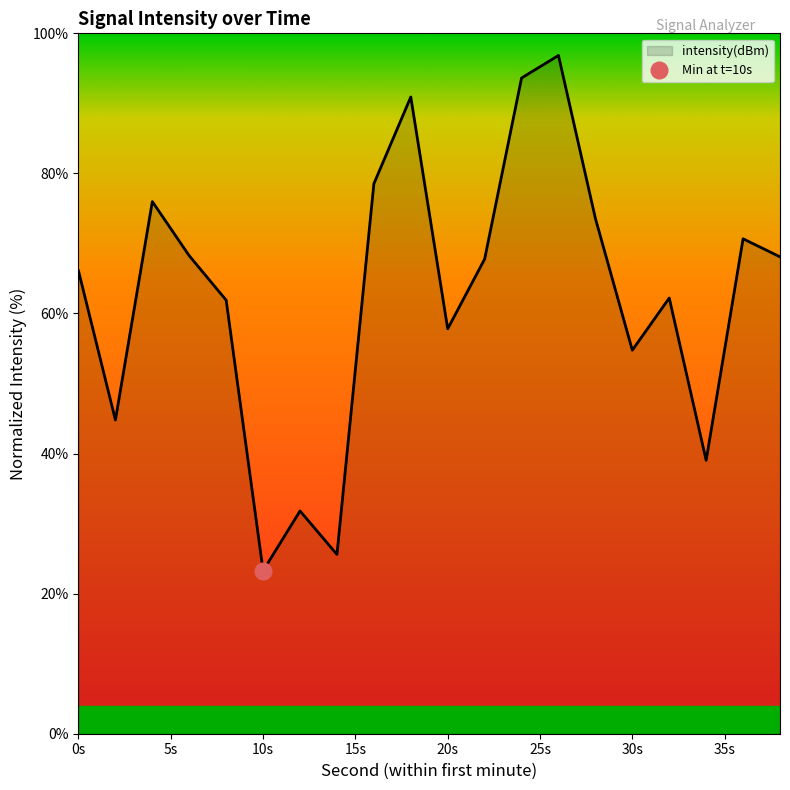

How many points are higher than both their immediate neighbors (excluding endpoints)?

6